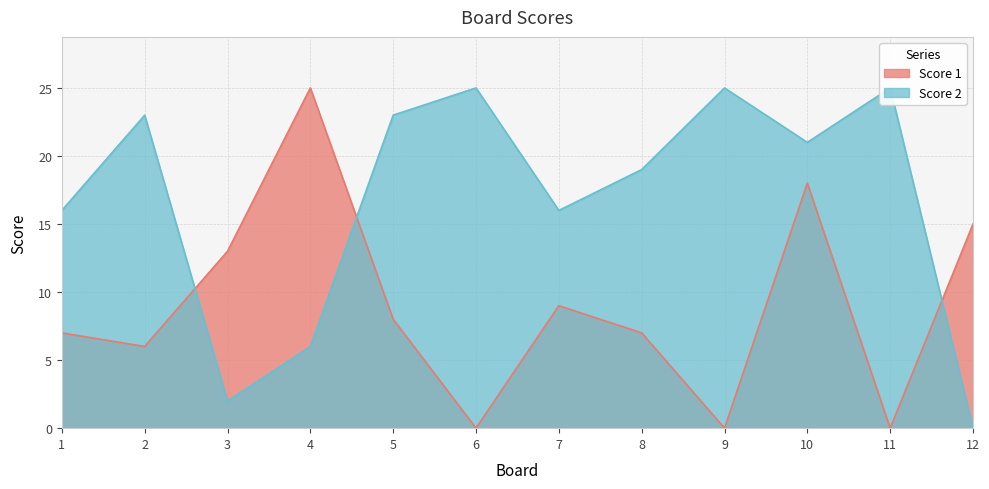

Which series ends up on top after the final intersection of Score 1 and Score 2?

Score 1